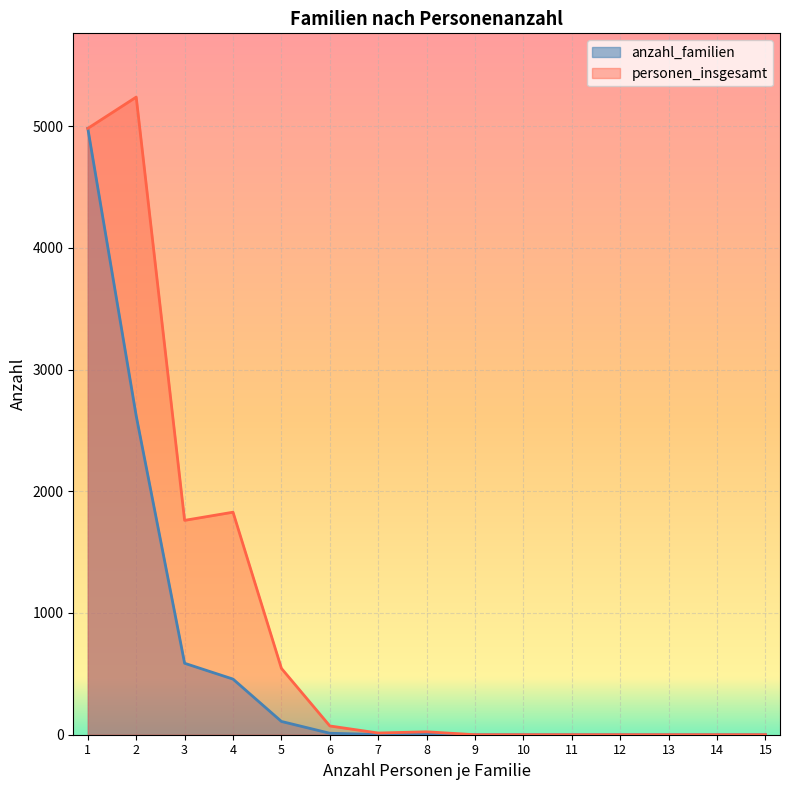

Which series has the largest range (max minus min)?

personen_insgesamt